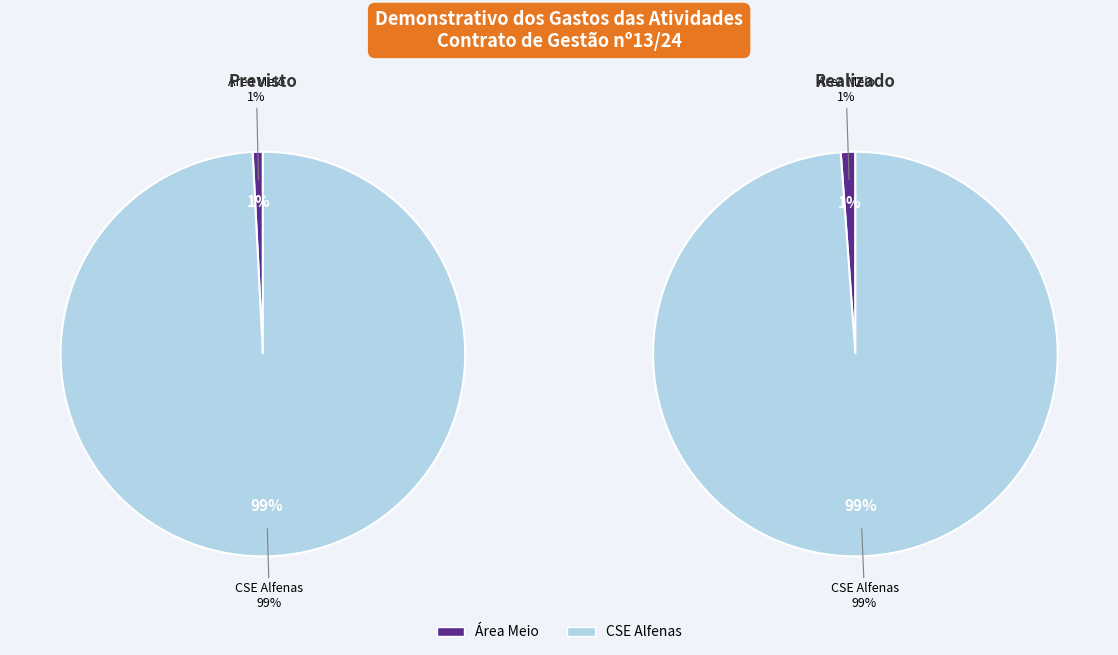

Is it true that Área Meio is 1% of the pie?

True